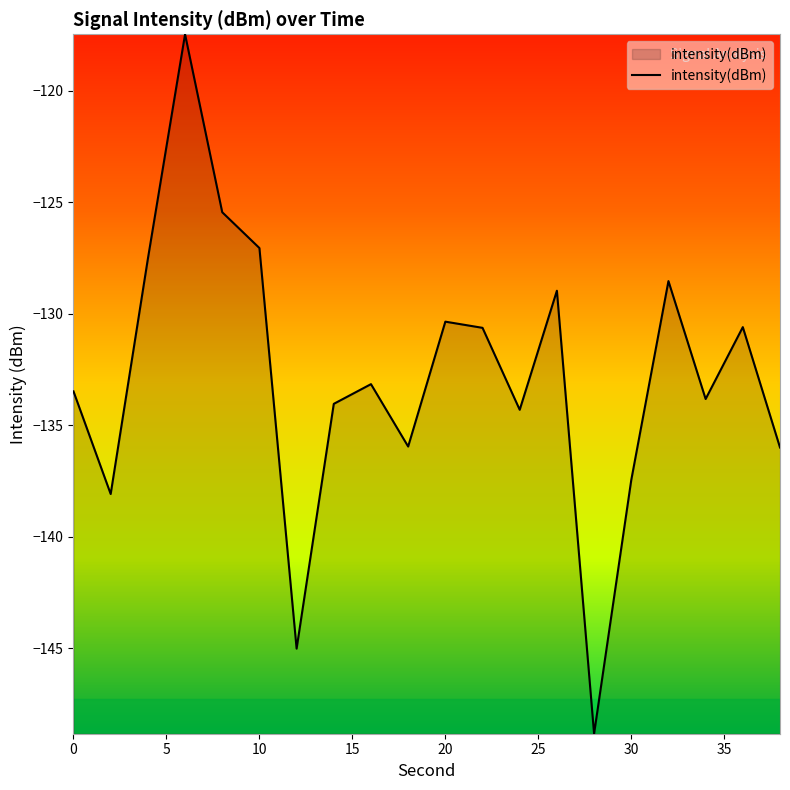

What is the difference between the maximum and minimum values?

31.4